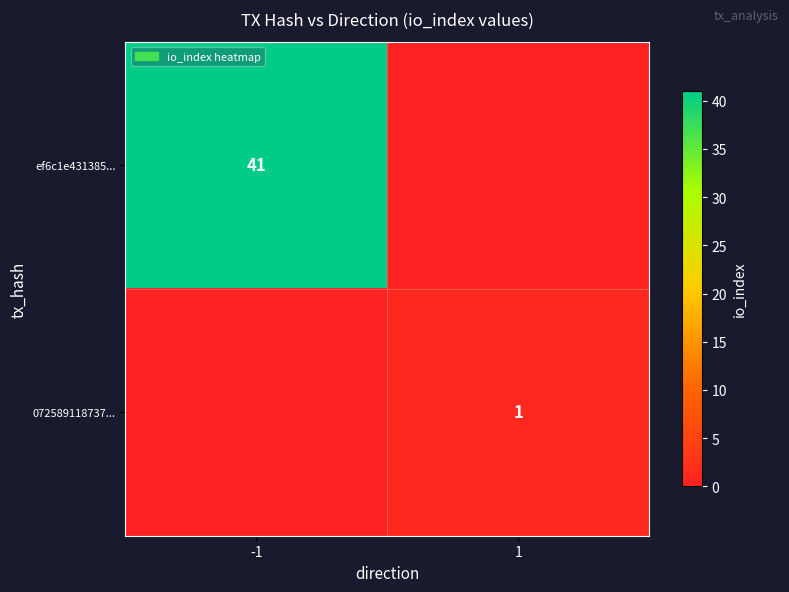

What is the spread (max minus min) of values at -1?

41